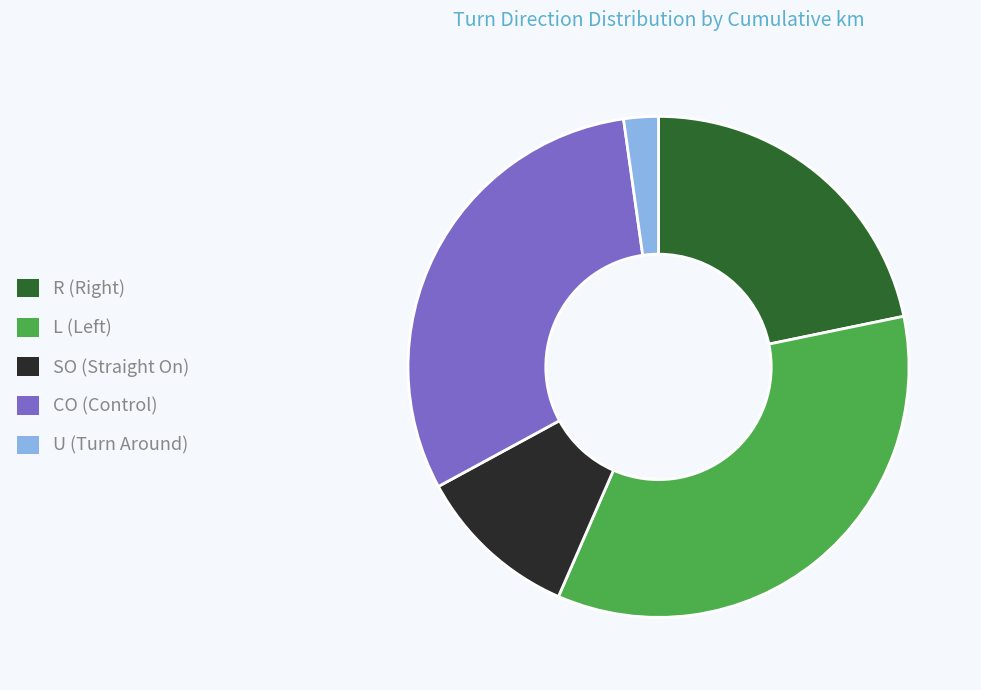

Rank the categories by value from lowest to highest.

U, SO, R, CO, L